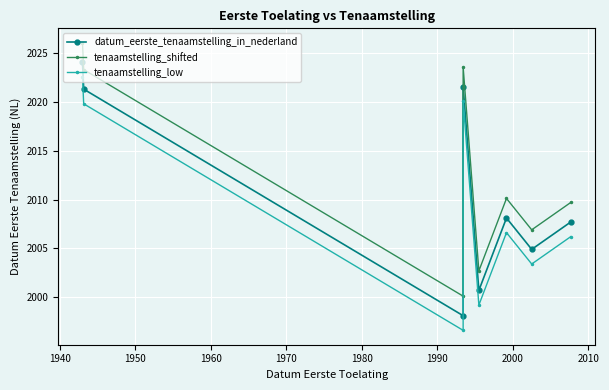

What is the difference between the second highest and second lowest values in the datum_eerste_tenaamstelling_in_nederland series?

20.9